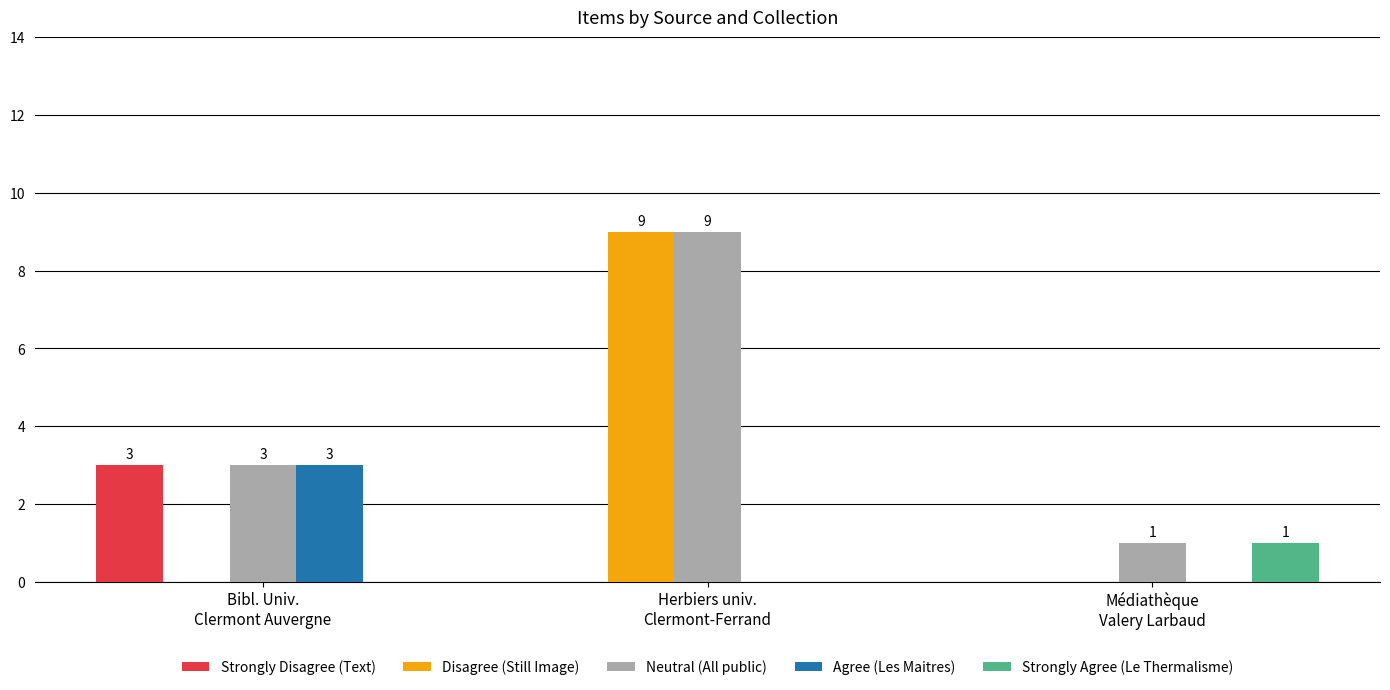

Read the Neutral (All public) value at Bibl. Univ.
Clermont Auvergne.

3